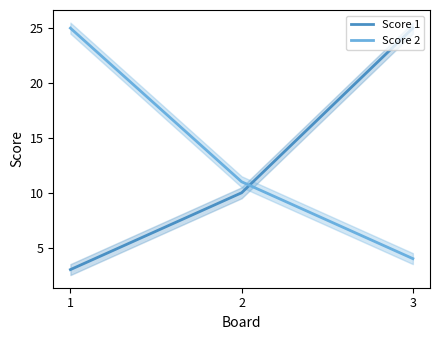

Reading left to right, what are all the values shown in this chart?

Score 1: 1=3	2=10	3=25
Score 2: 1=25	2=11	3=4